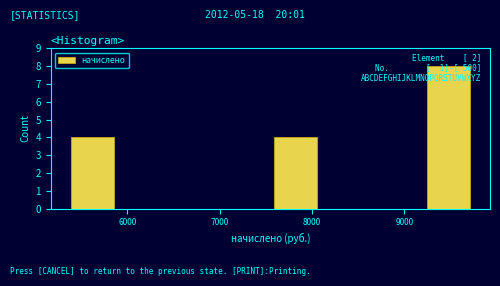

Over which range of the x-axis is the bar tallest?

9200 to 9800